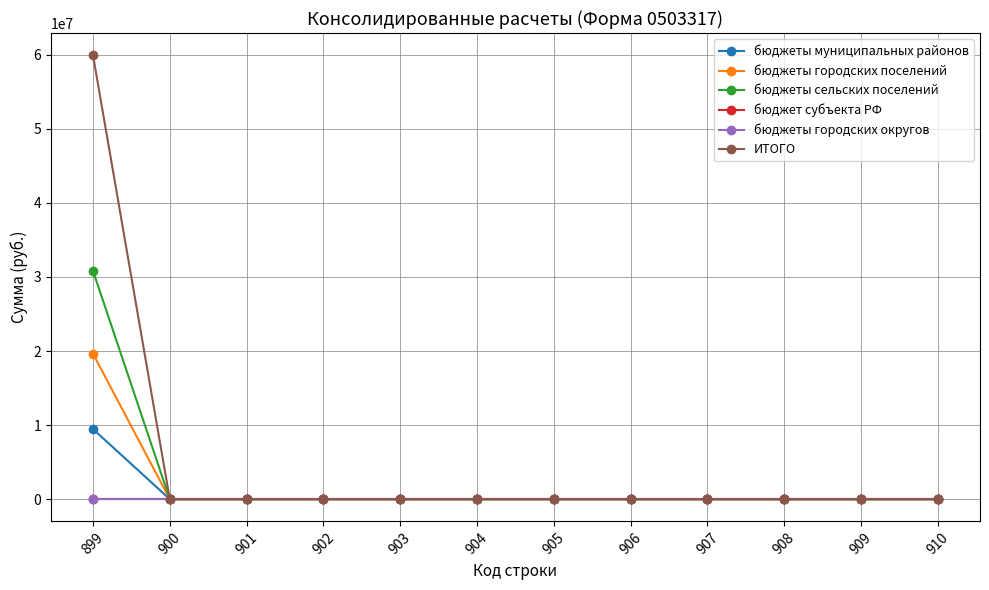

Is it true that бюджеты городских поселений equals 11752166.5 at 910?

False